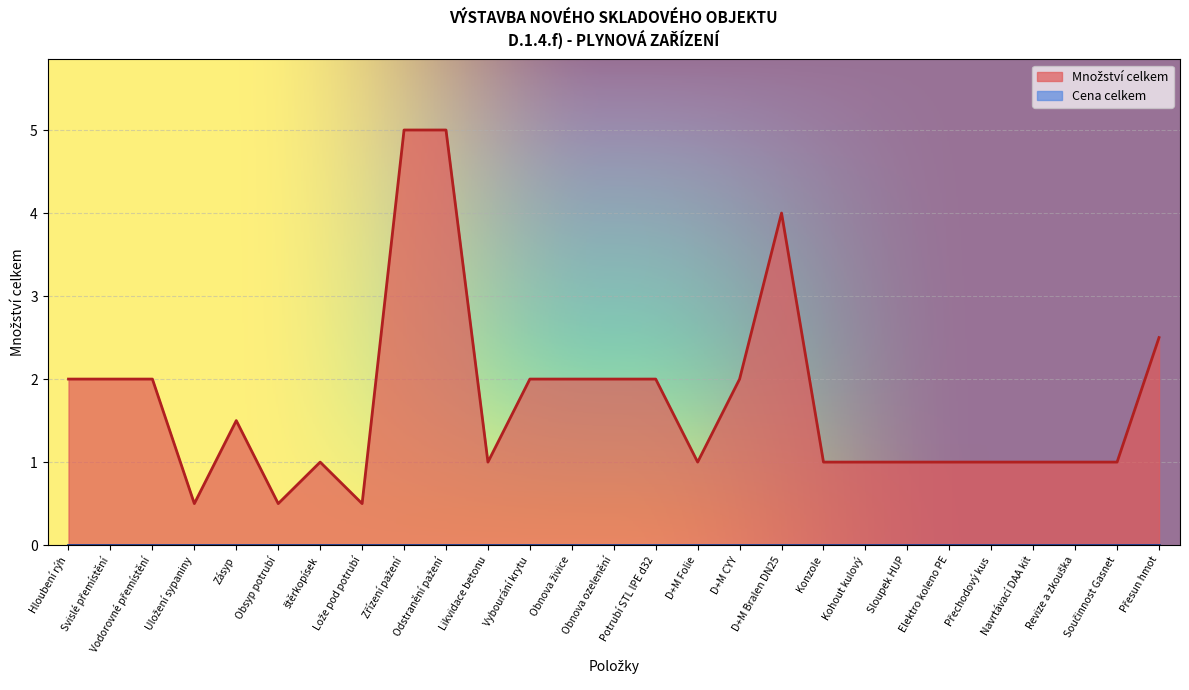

What is the sum of all values?

46.5